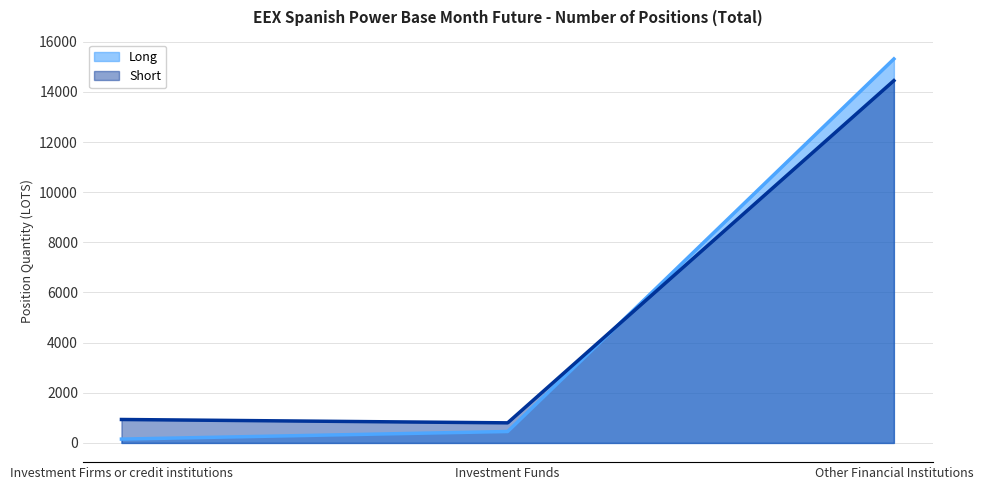

What is the minimum value shown in the chart?

152.8